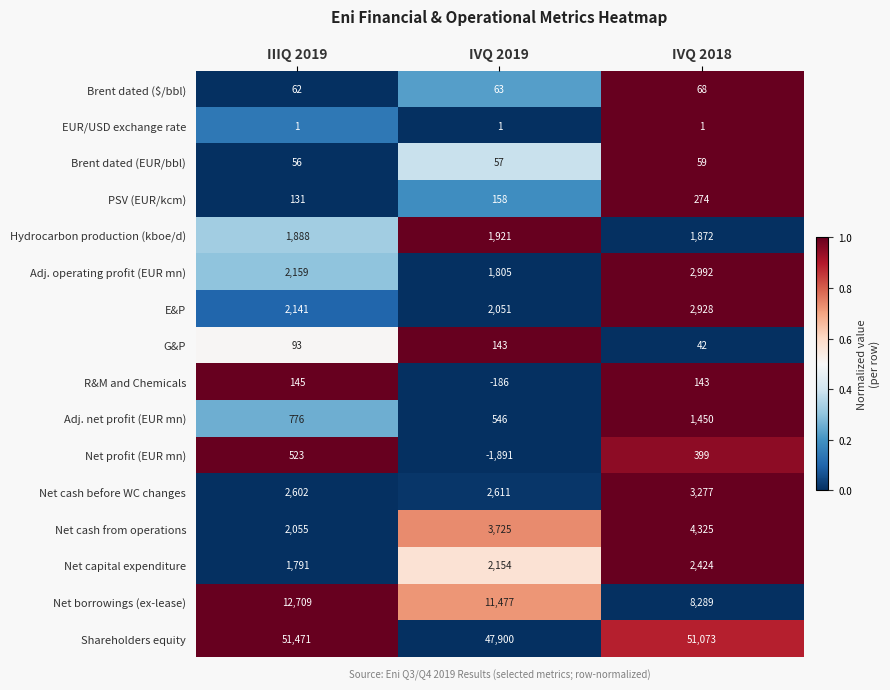

What is the spread (max minus min) of values at IVQ 2019?

49791